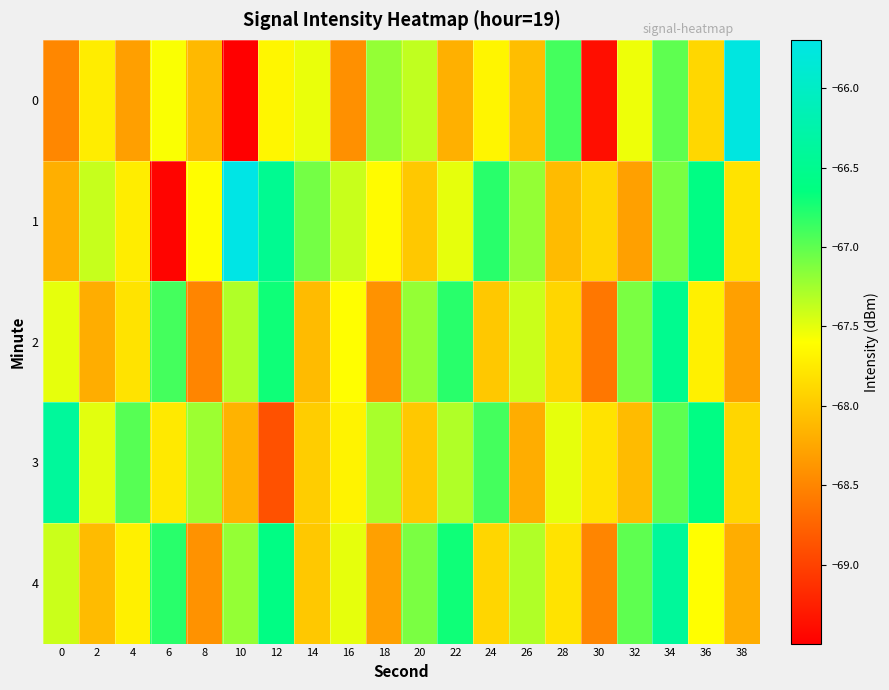

Which series has the largest total across all categories?

1